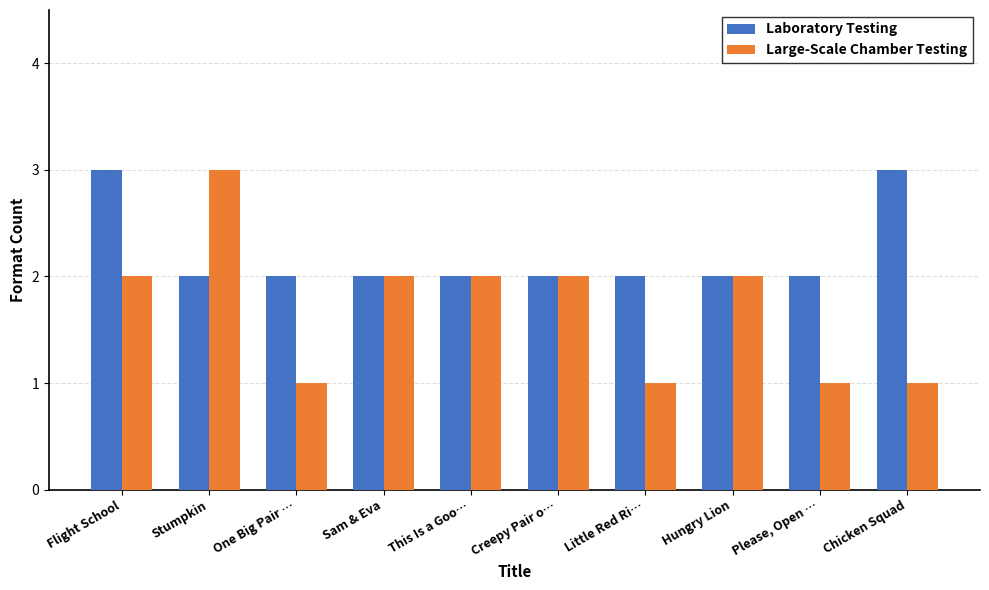

What is the maximum value shown in the chart?

3